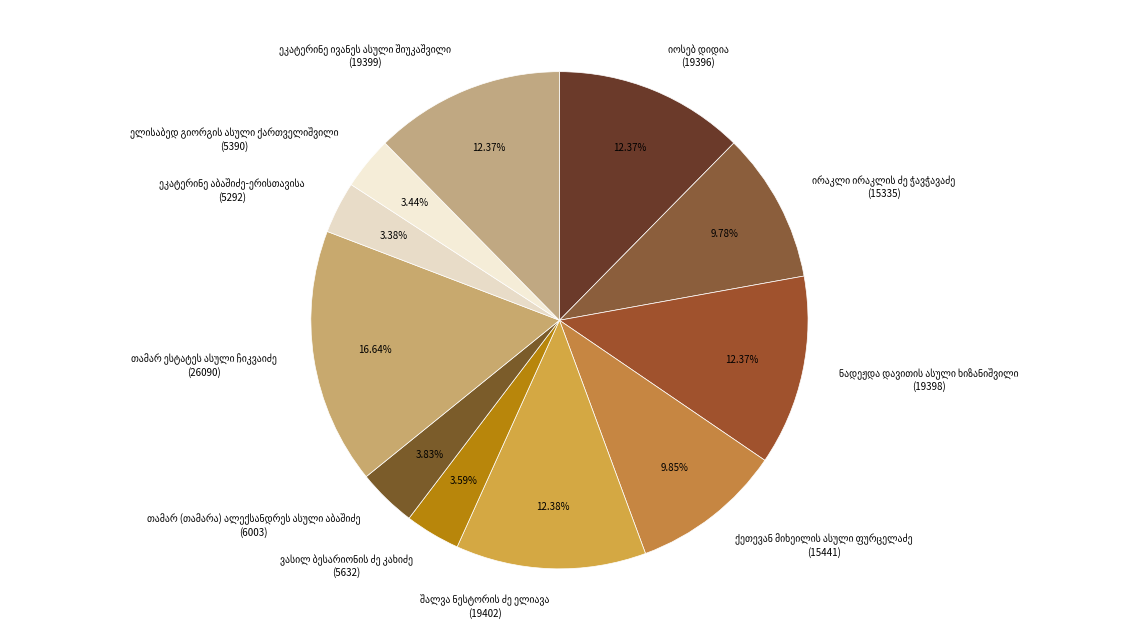

How many segments does this pie chart have?

11